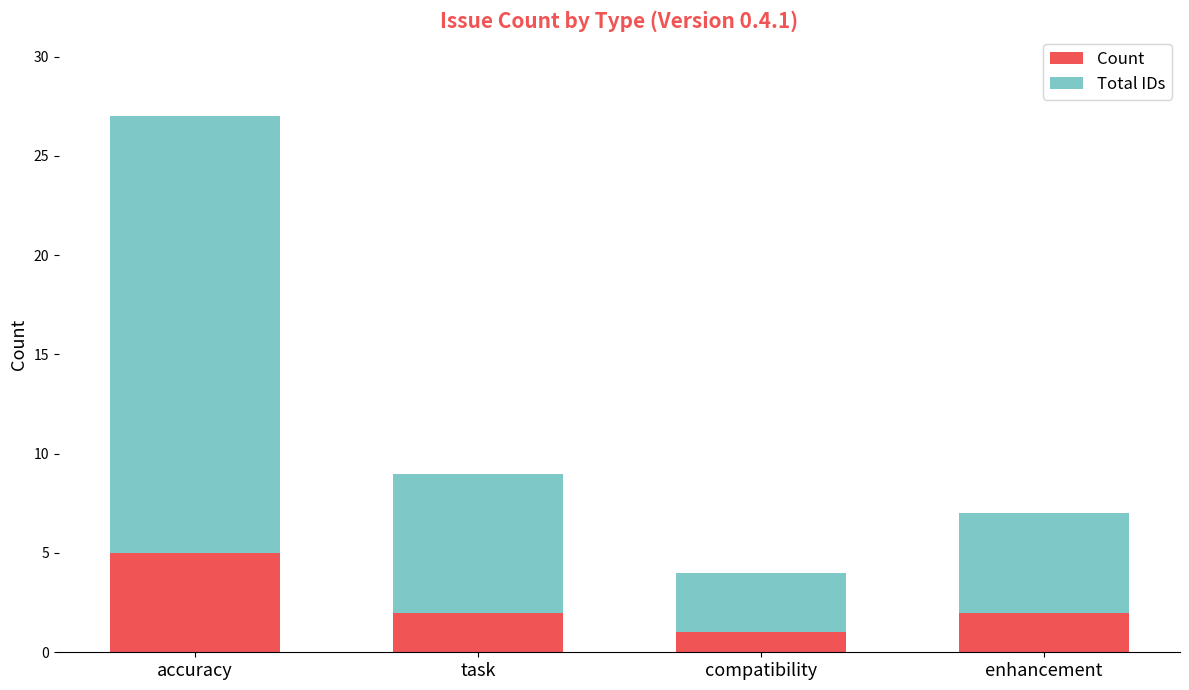

At which label does Count first exceed 2?

accuracy